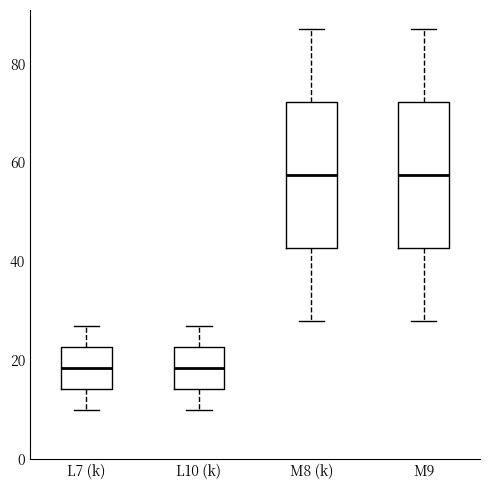

Reading left to right, transcribe this box plot: for each box, give where its median line is, the range the box spans, and where its two whiskers end, as read against the y-axis. The values are not printed on the chart, so give them approximately, as read against the axis.

L7 (k): median 18, box 14 to 22, whiskers 10 to 28
L10 (k): median 18, box 14 to 22, whiskers 10 to 28
M8 (k): median 58, box 42 to 72, whiskers 28 to 88
M9: median 58, box 42 to 72, whiskers 28 to 88